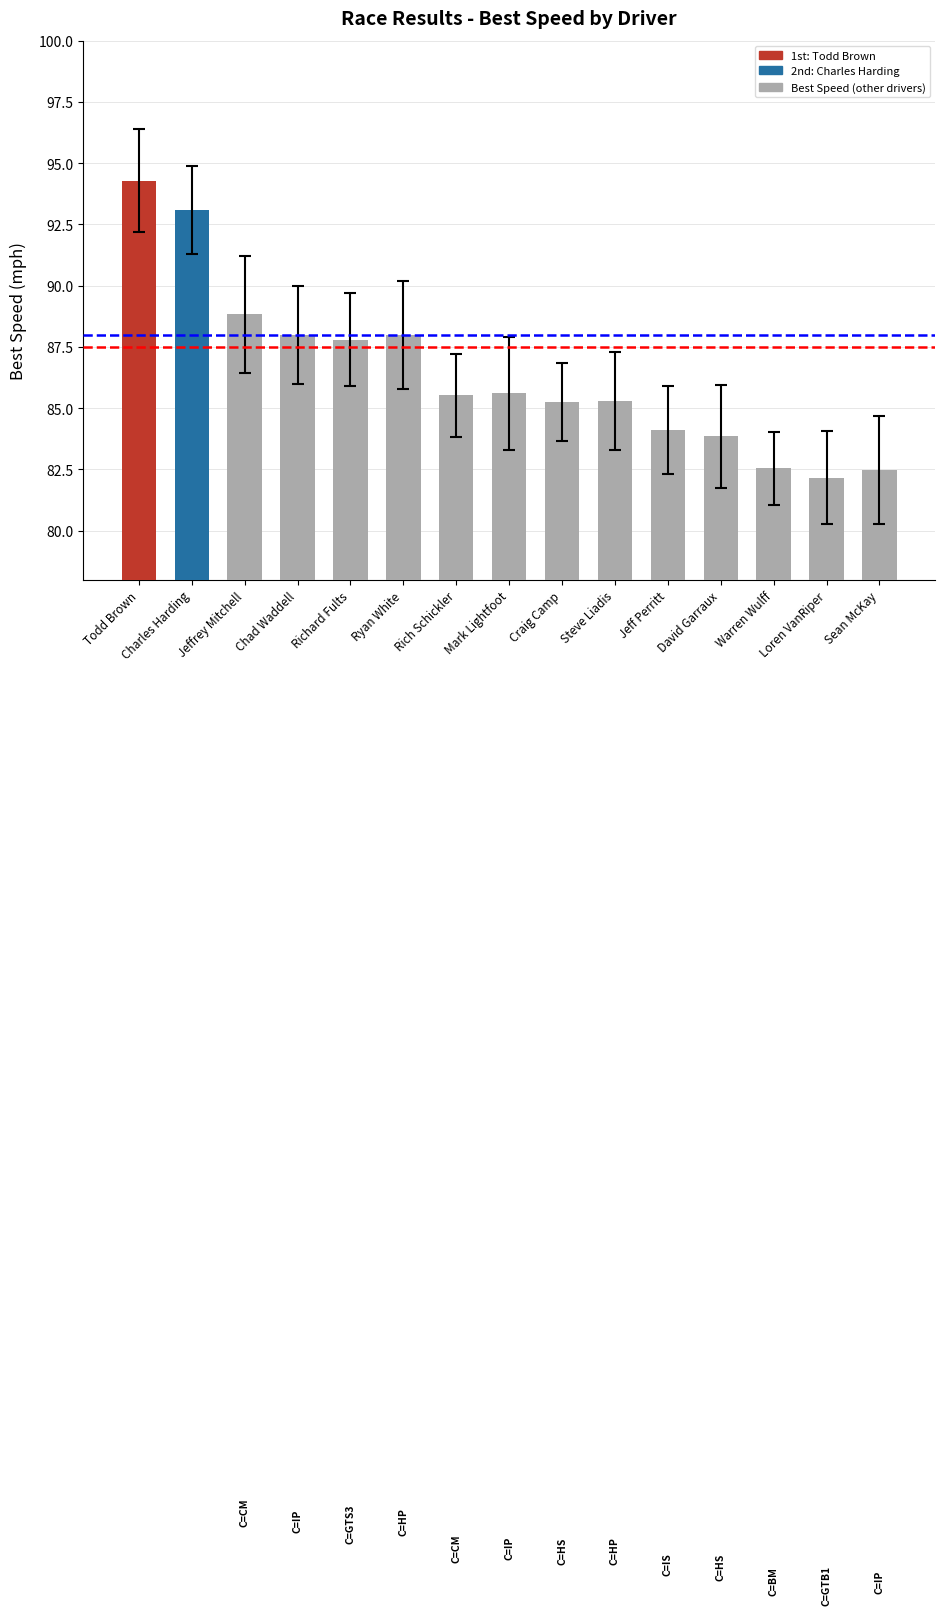

What is the greatest value displayed?

94.3